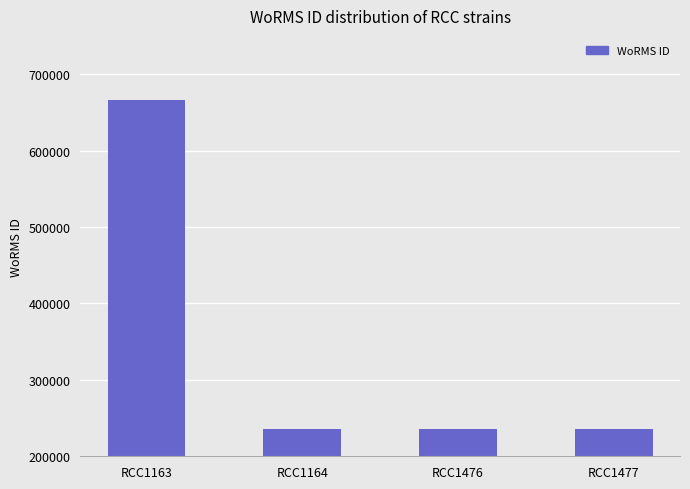

What is the average value?

343336